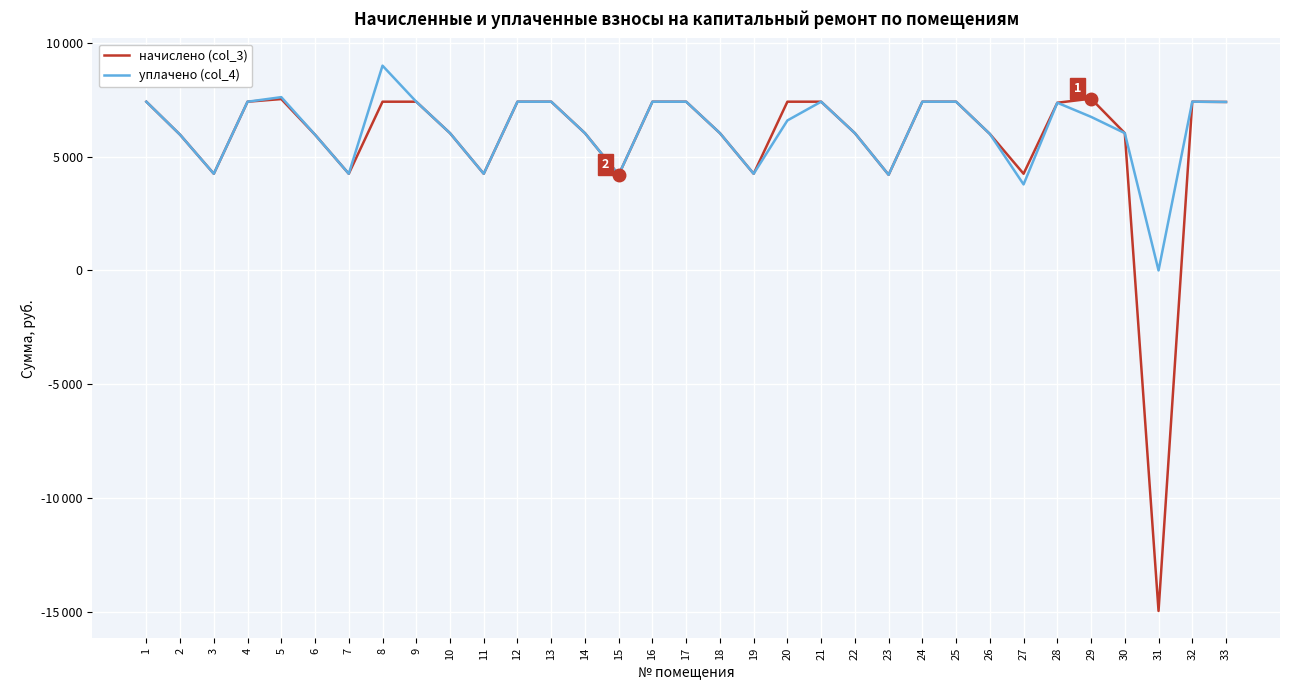

List the series in order of their overall mean, highest first.

уплачено (col_4), начислено (col_3)